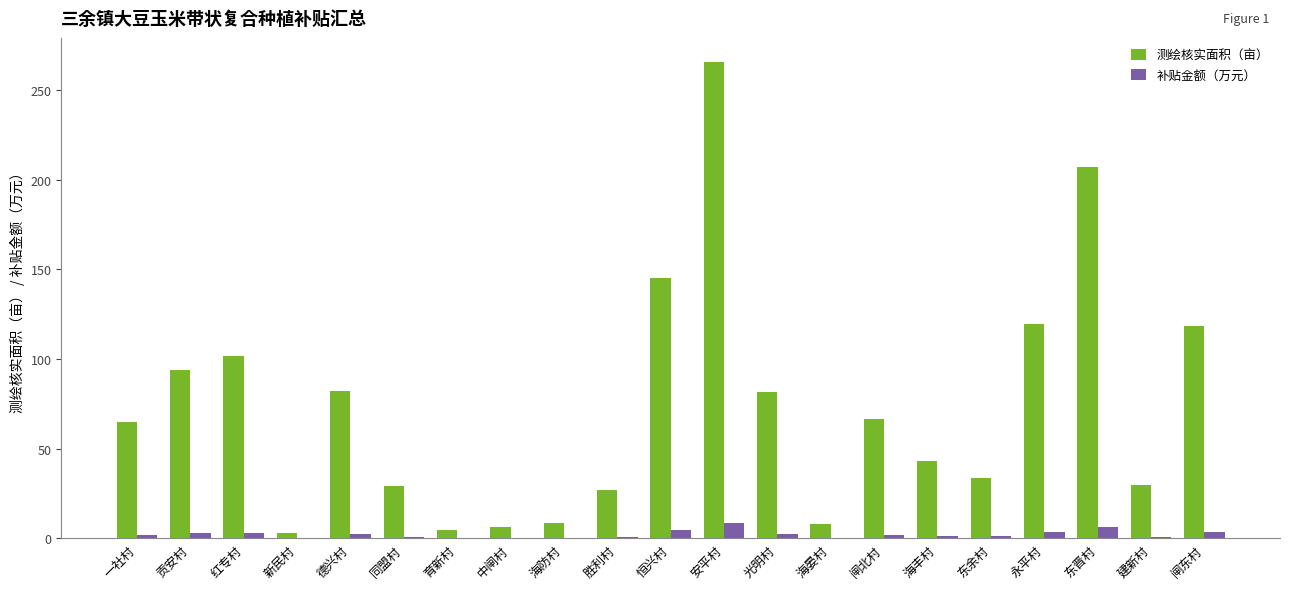

Which series has the largest total across all categories?

测绘核实面积（亩）